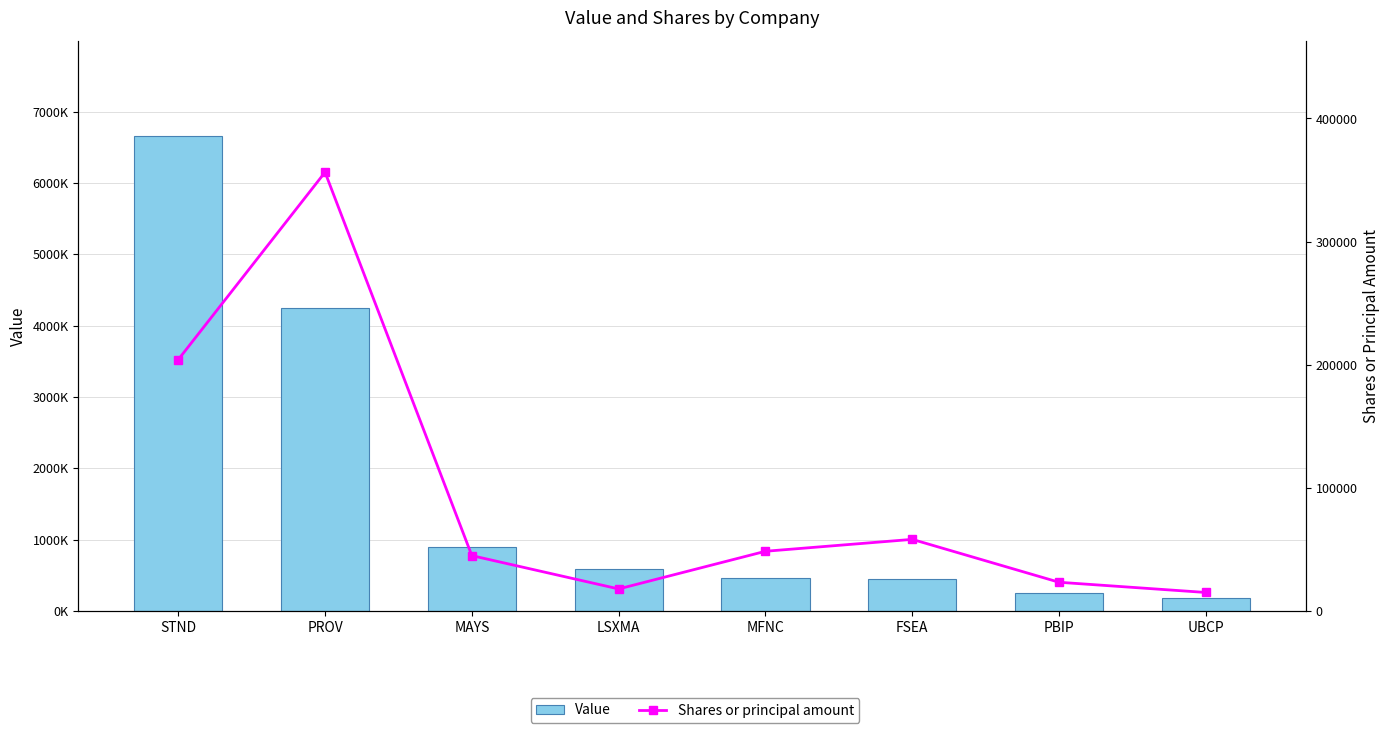

Reading left to right, extract all data points from this chart.

Value: 6664000	4241000	899000	593000	468000	450000	246000	188000
Shares or principal amount: 204108	356349	44939	17878	48474	58142	23296	15000